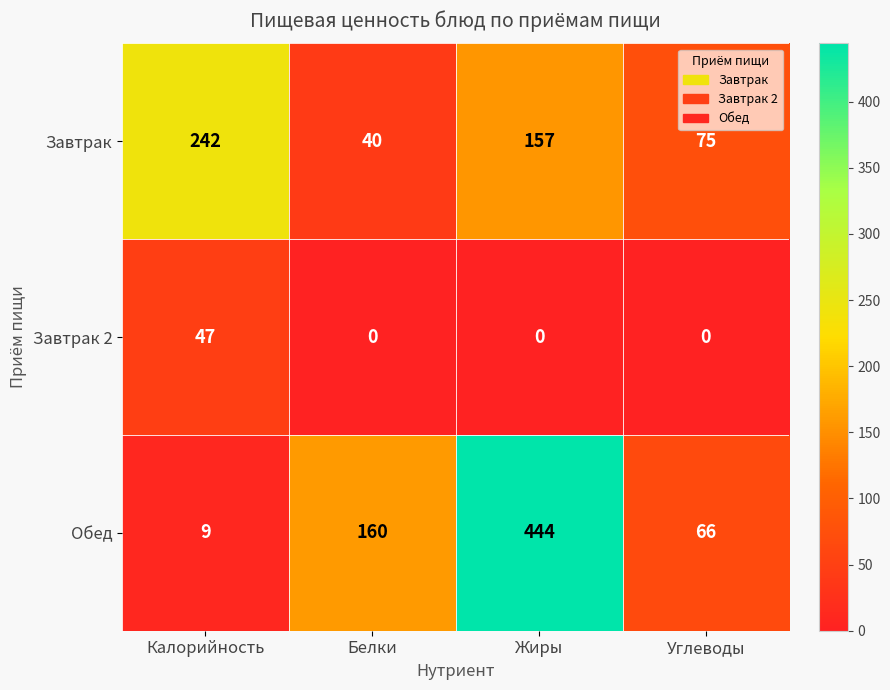

The value of Обед at Жиры is 597. True or false?

False